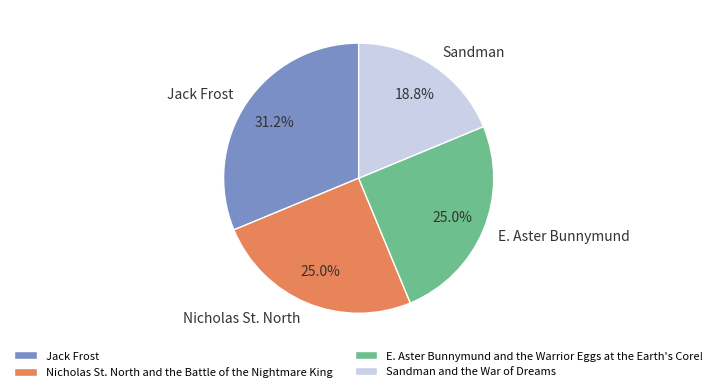

Which category has the smallest portion of the pie?

Sandman and the War of Dreams